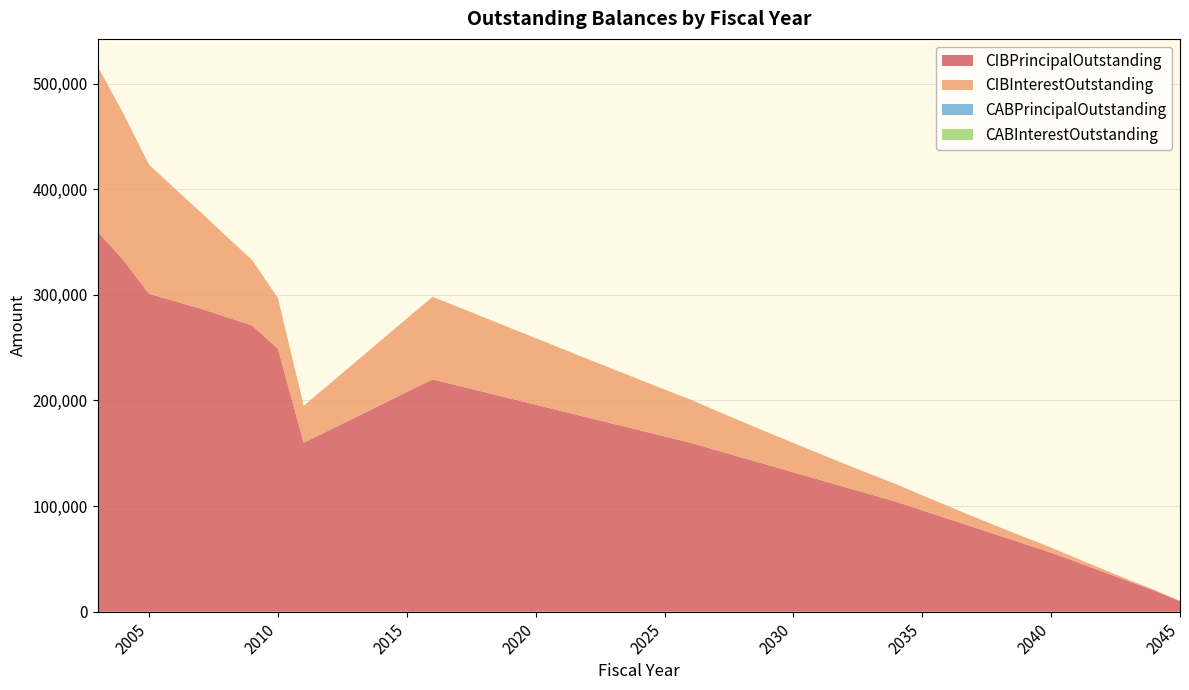

Reading right to left, what are all the values shown in this chart?

CIBPrincipalOutstanding: 10000.0	20000.0	29000.0	38000.0	47000.0	56000.0	64000.0	72000.0	80000.0	88000.0	96000.0	104000.0	111000.0	118000.0	125000.0	132000.0	139000.0	146000.0	153000.0	160000.0	166000.0	172000.0	178000.0	184000.0	190000.0	196000.0	202000.0	208000.0	214000.0	220000.0	160000.0	249000.0	271000.0	279000.0	287000.0	294000.0	301000.0	333000.0	360000.0
CIBInterestOutstanding: 241.0	722.0	1418.1	2328.4	3452.0	4788.0	6311.2	8019.2	9908.8	11976.0	14218.4	16632.8	19194.9	21901.2	24748.2	27729.6	30839.1	34069.7	37415.8	40870.4	44408.4	48021.4	51699.8	55431.0	59200.0	62993.6	66801.6	70613.8	74426.0	78174.7	35000.0	47888.0	61912.0	76372.0	91268.0	106544.0	122200.0	138720.4	156492.6
CABPrincipalOutstanding: 0.0	0.0	0.0	0.0	0.0	0.0	0.0	0.0	0.0	0.0	0.0	0.0	0.0	0.0	0.0	0.0	0.0	0.0	0.0	0.0	0.0	0.0	0.0	0.0	0.0	0.0	0.0	0.0	0.0	0.0	0.0	0.0	0.0	0.0	0.0	0.0	0.0	0.0	0.0
CABInterestOutstanding: 0.0	0.0	0.0	0.0	0.0	0.0	0.0	0.0	0.0	0.0	0.0	0.0	0.0	0.0	0.0	0.0	0.0	0.0	0.0	0.0	0.0	0.0	0.0	0.0	0.0	0.0	0.0	0.0	0.0	0.0	0.0	0.0	0.0	0.0	0.0	0.0	0.0	0.0	0.0